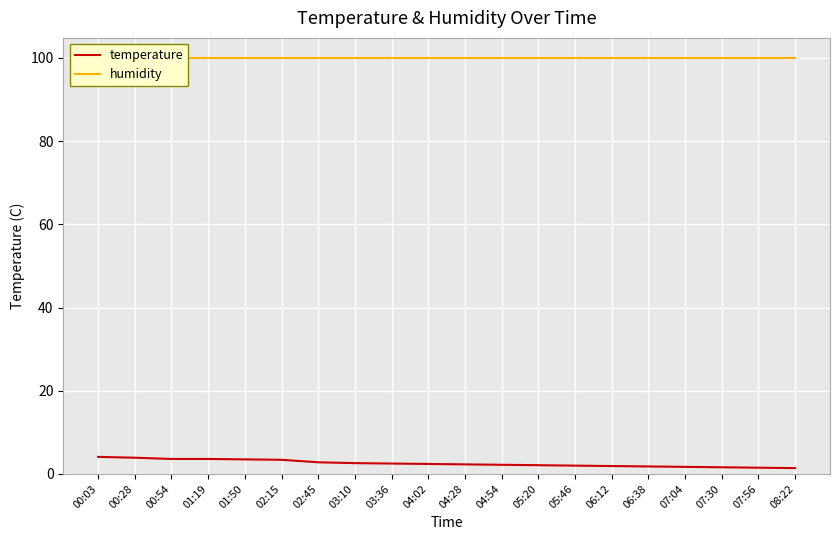

What value does the temperature series have at 02:45?

2.8